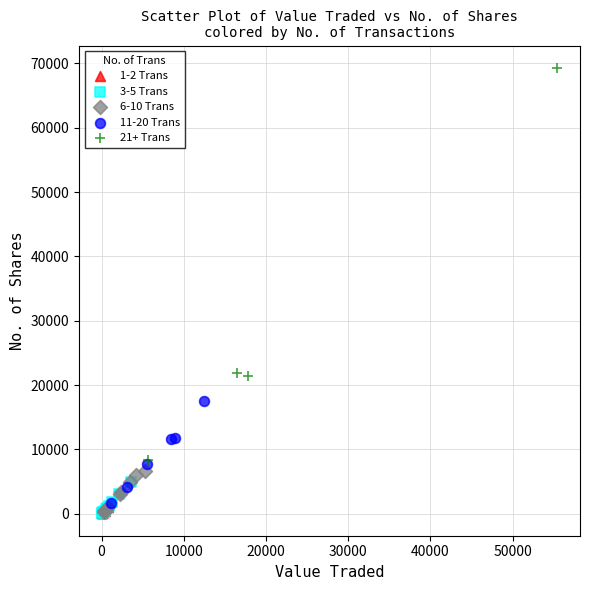

Which series has the largest Y range (max minus min)?

21+ Trans